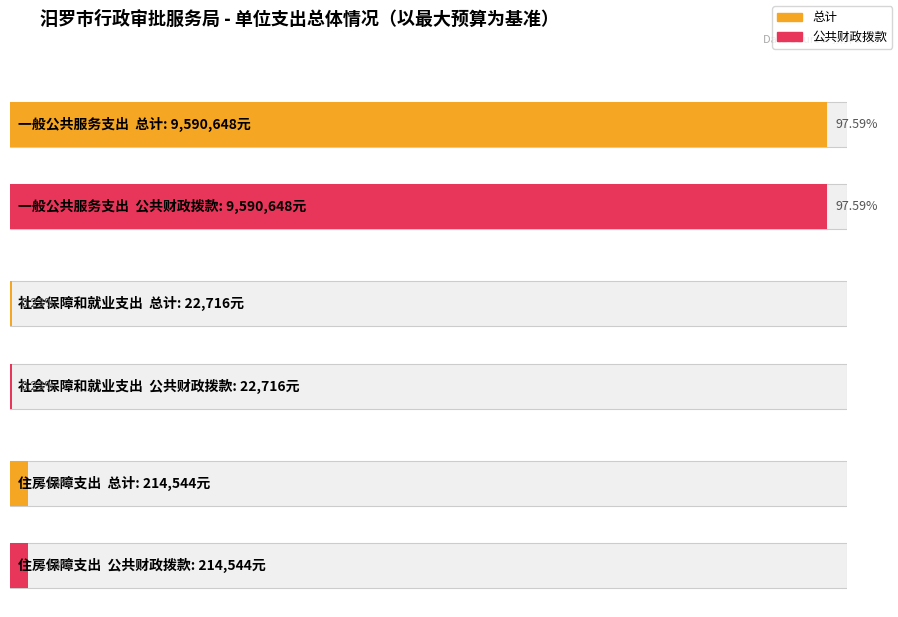

What are all the series names shown in the legend?

总计, 公共财政拨款